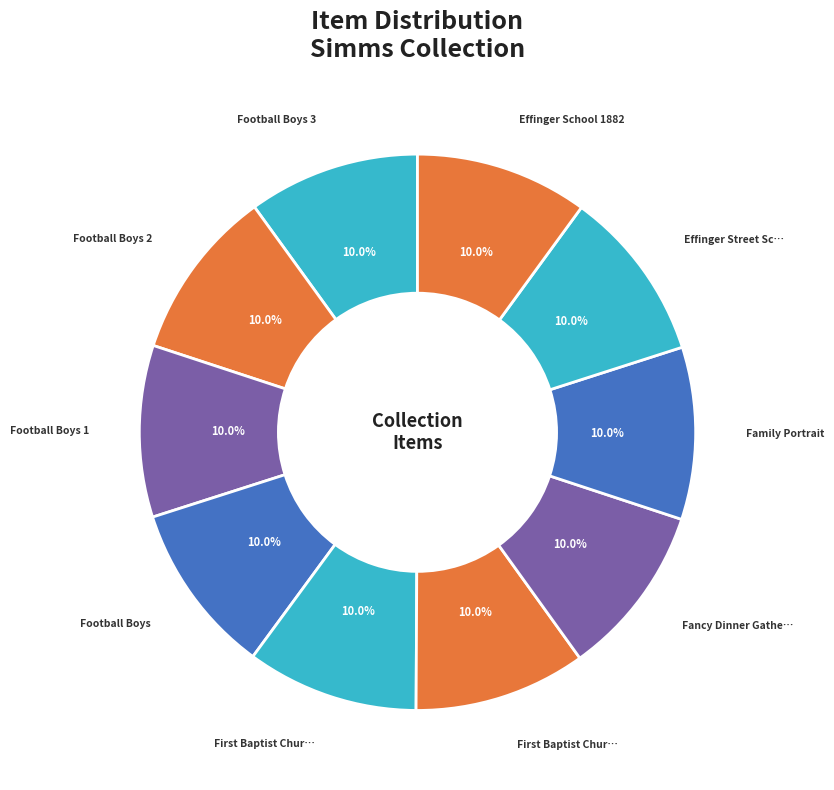

Rank the categories by value from lowest to highest.

Football Boys 3, Football Boys 2, Football Boys 1, Football Boys, First Baptist Church, 1873, First Baptist Church Members, Fancy Dinner Gathering, Family Portrait, Effinger Street School, Effinger School 1882